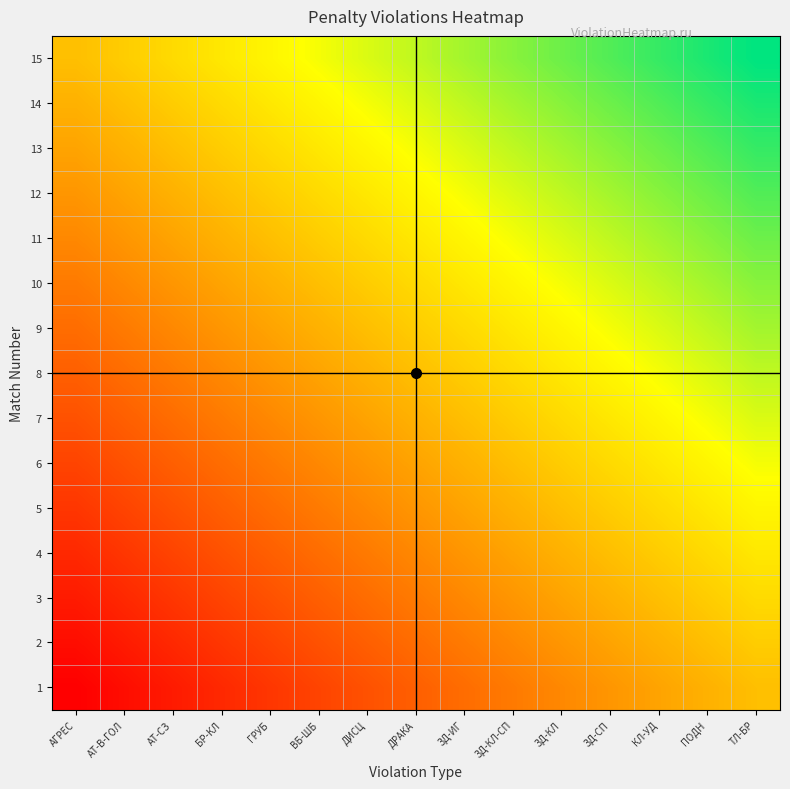

Which category has the highest value across all series?

ТЛ-БР